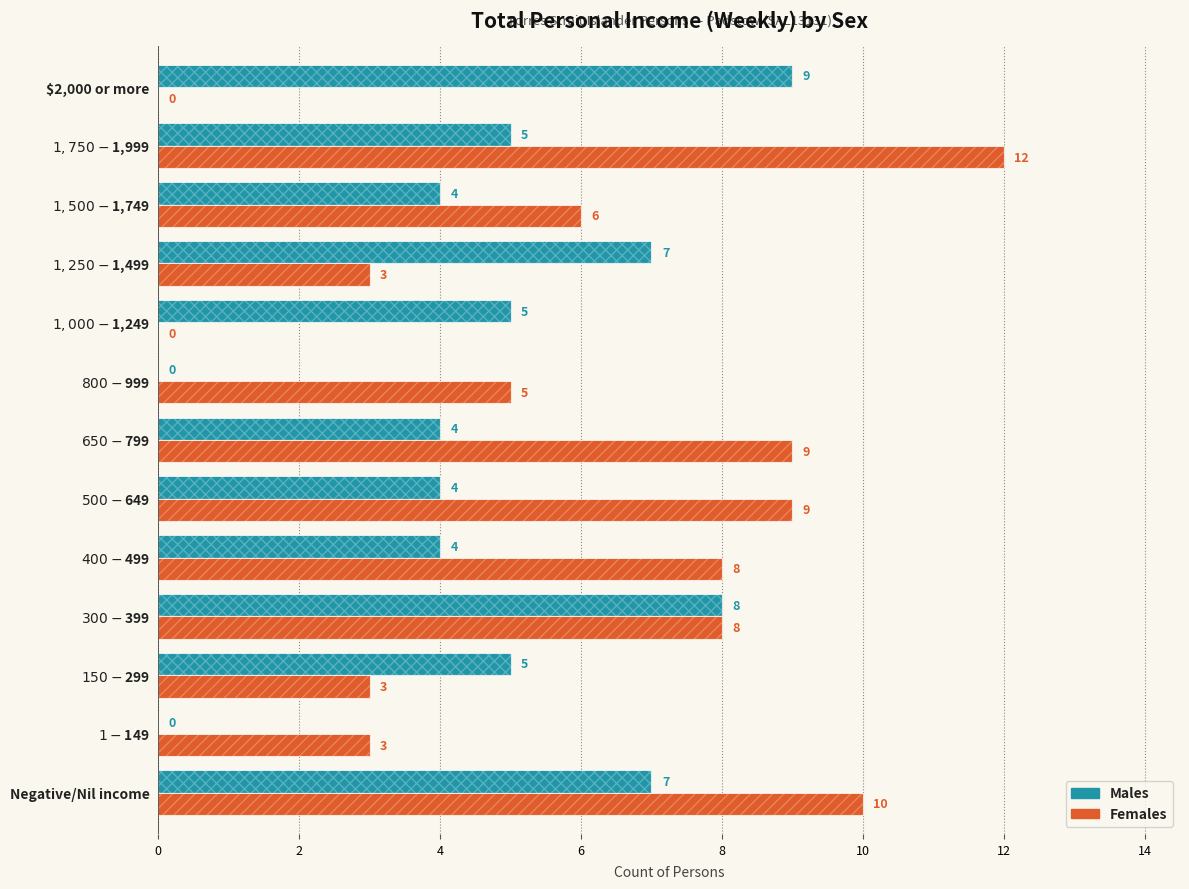

What are all the series names shown in the legend?

Males, Females